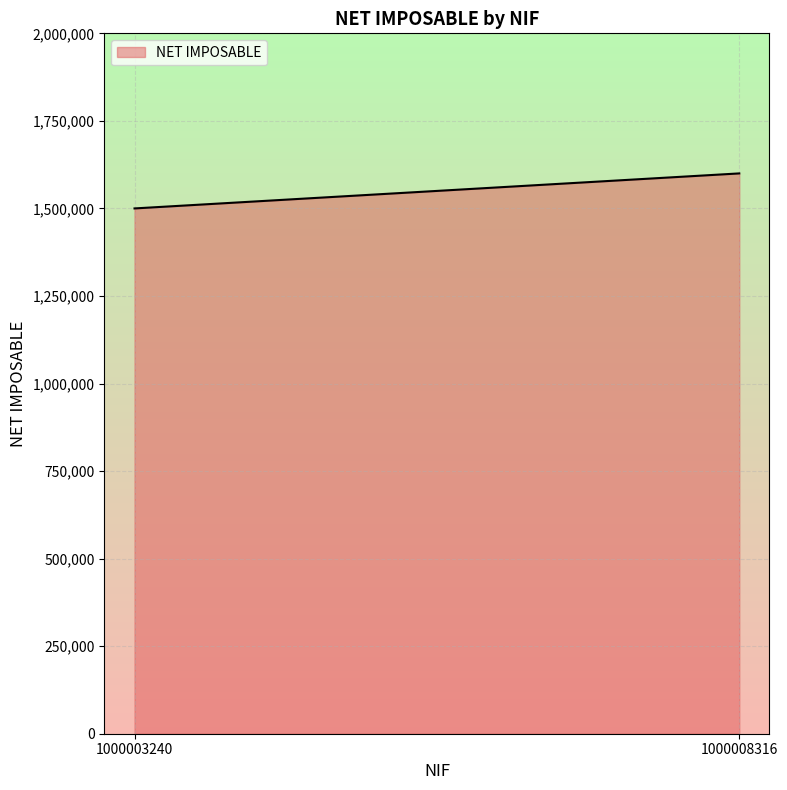

What value does the data have at 1000008316, to the nearest 10?

1600000